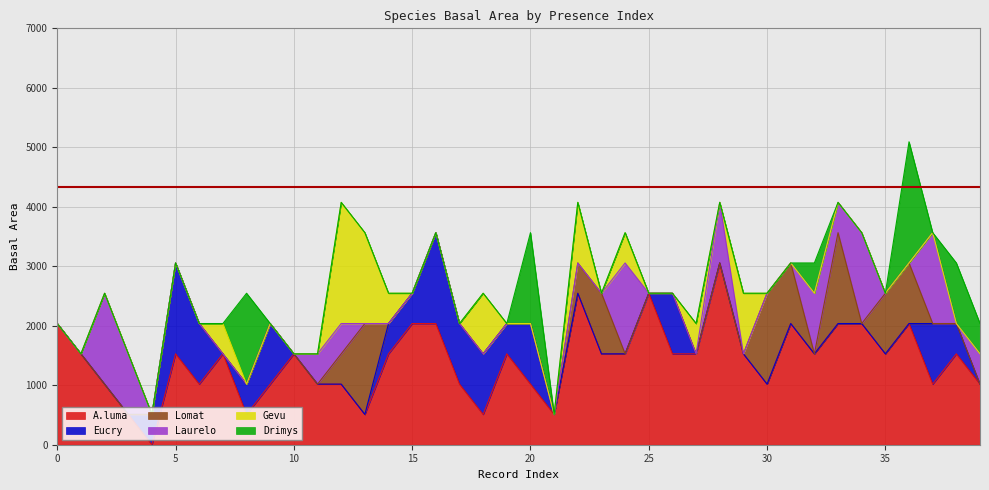

Does the chart have visible grid lines?

Yes